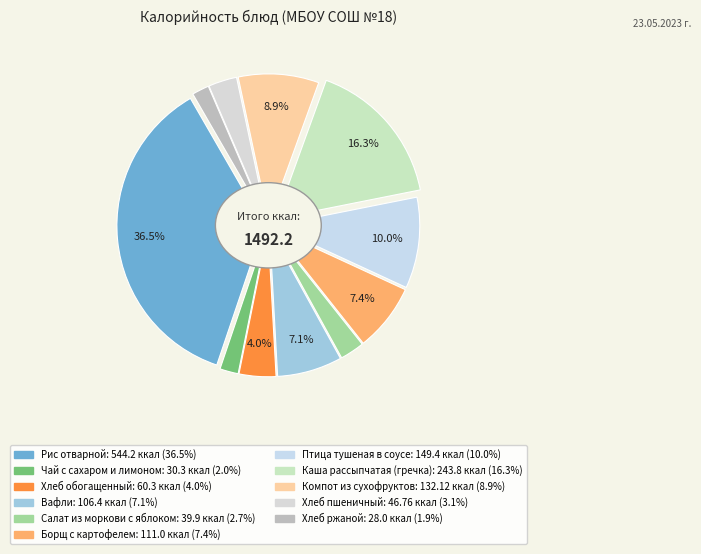

What is the ratio of the value at Каша рассыпчатая (гречка) to the value at Вафли?

2.3